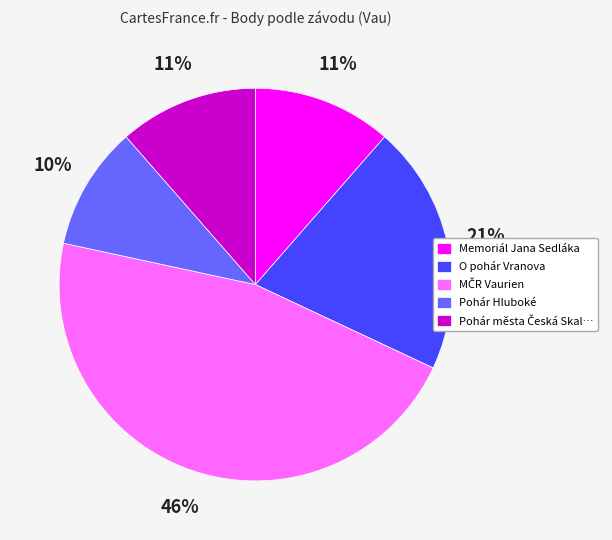

Combined, do Memoriál Jana Sedláka and O pohár Vranova account for over 50%?

No